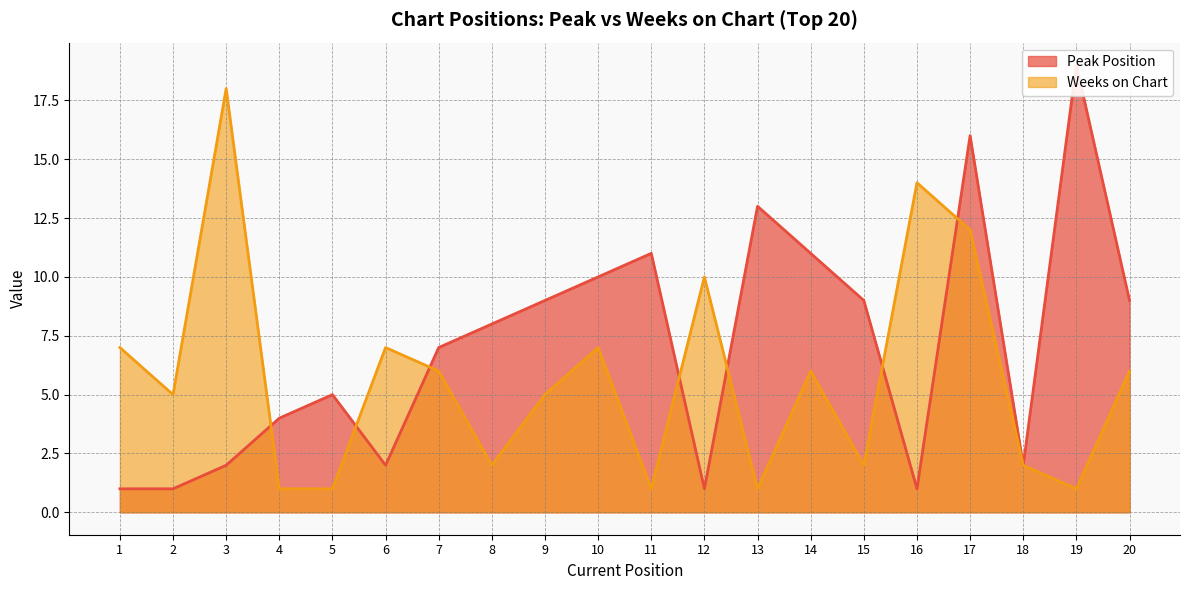

Rank the categories by Weeks on Chart value from highest to lowest.

3, 16, 17, 12, 1, 6, 10, 7, 14, 20, 2, 9, 8, 15, 18, 4, 5, 11, 13, 19